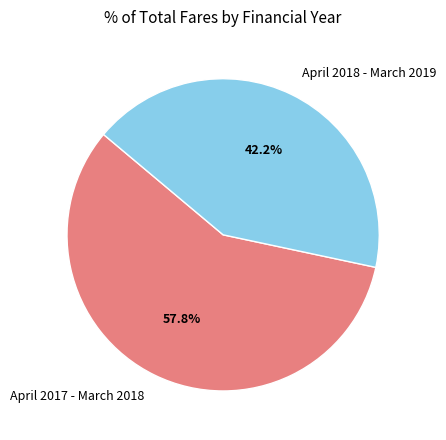

Is there a majority slice in this chart?

Yes